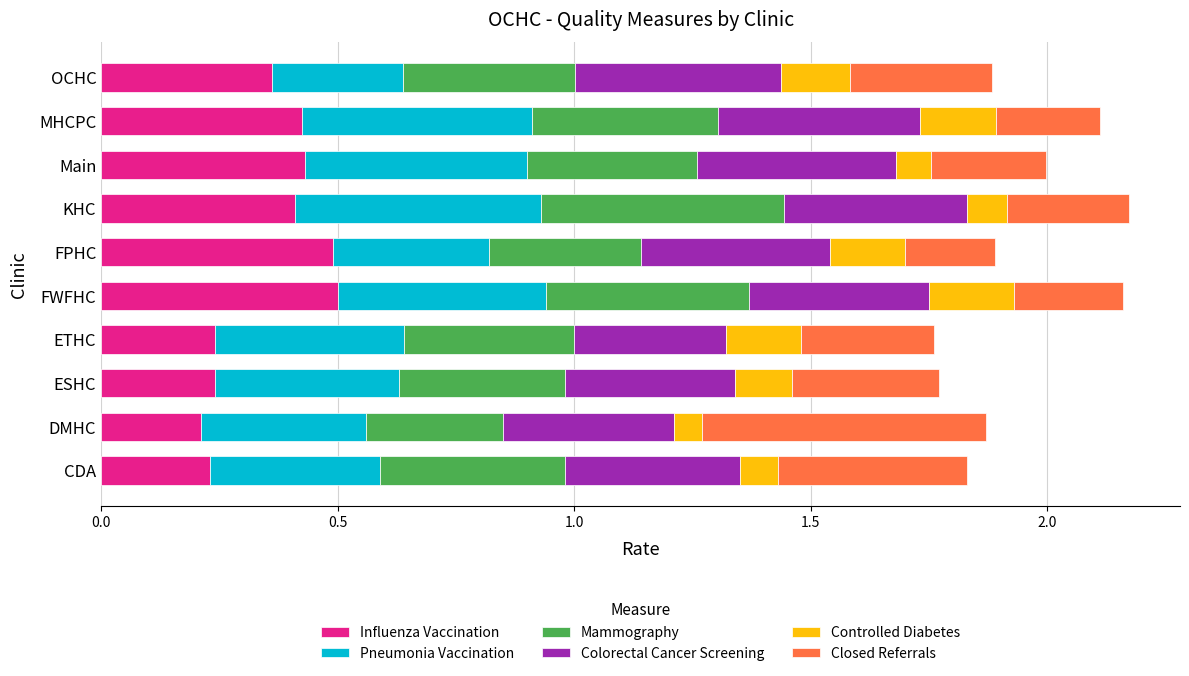

What is the total value across all series at Main?

2.0